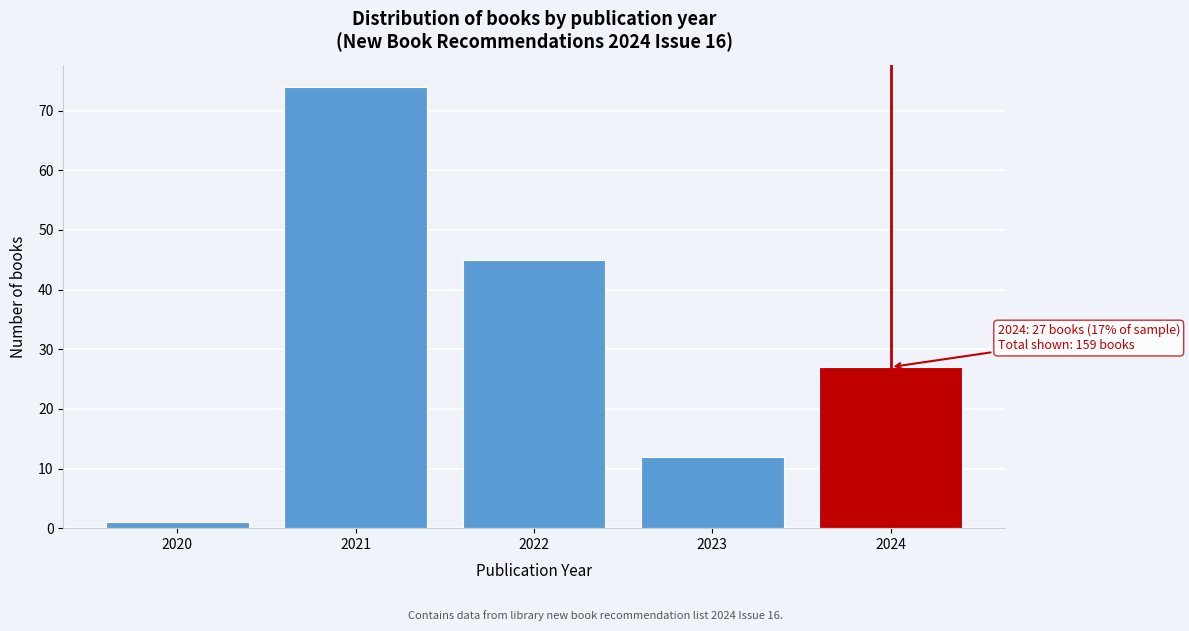

Reading left to right, what are all the values shown in this chart?

1	74	45	12	27